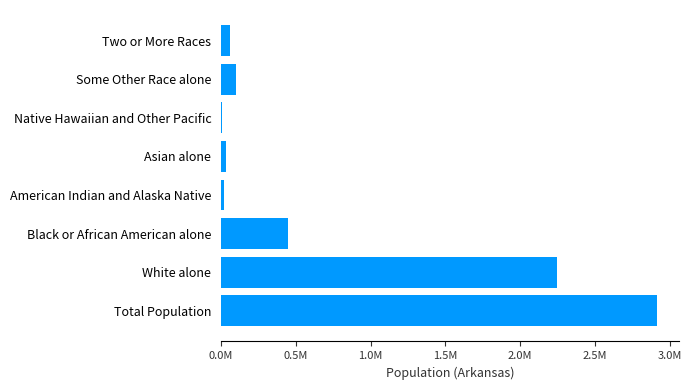

What is the difference between the maximum and second lowest values?

2893670